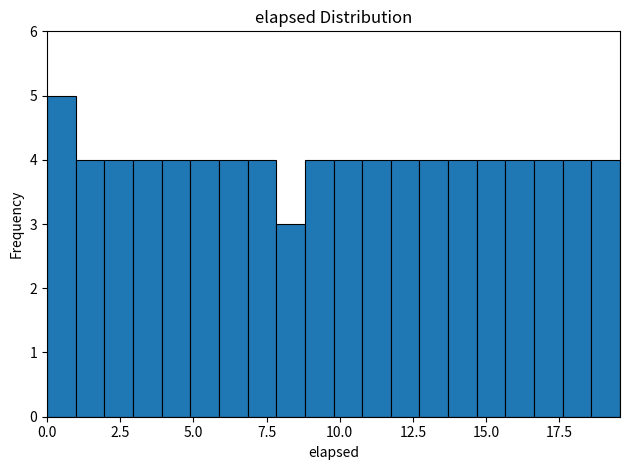

Around what value on the x-axis is the tallest bar? Give the approximate position of its centre, as read against the axis.

0.5